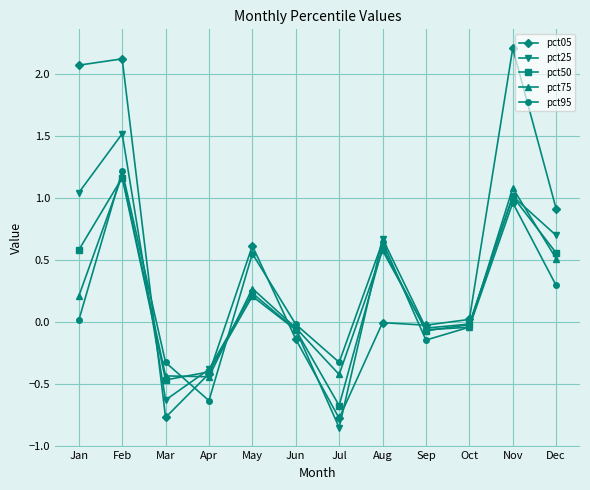

Is it true that pct75 equals 0.2 at Jan?

True